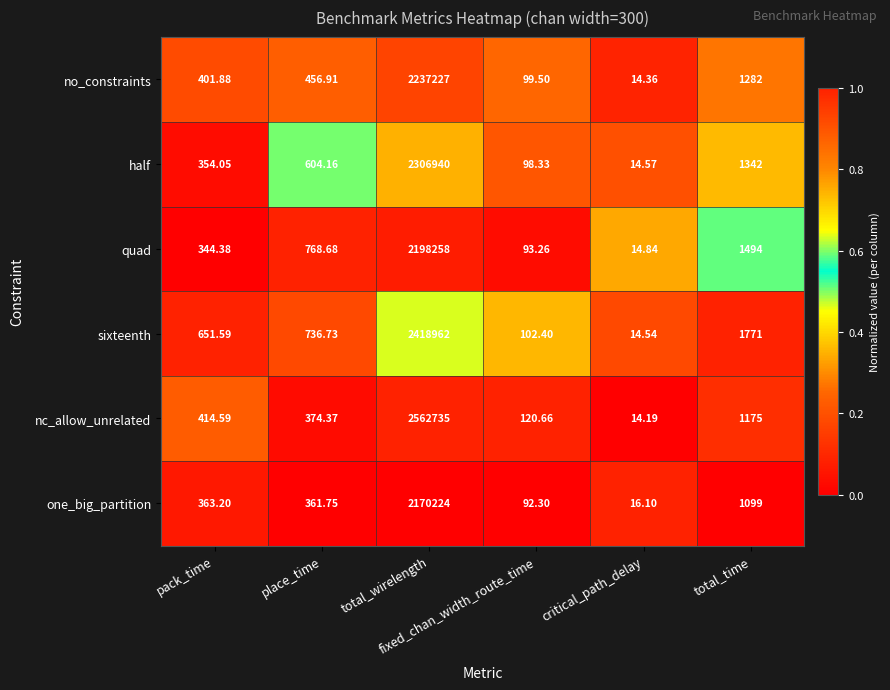

List the series in order of their peak value, lowest first.

one_big_partition, quad, no_constraints, half, sixteenth, nc_allow_unrelated